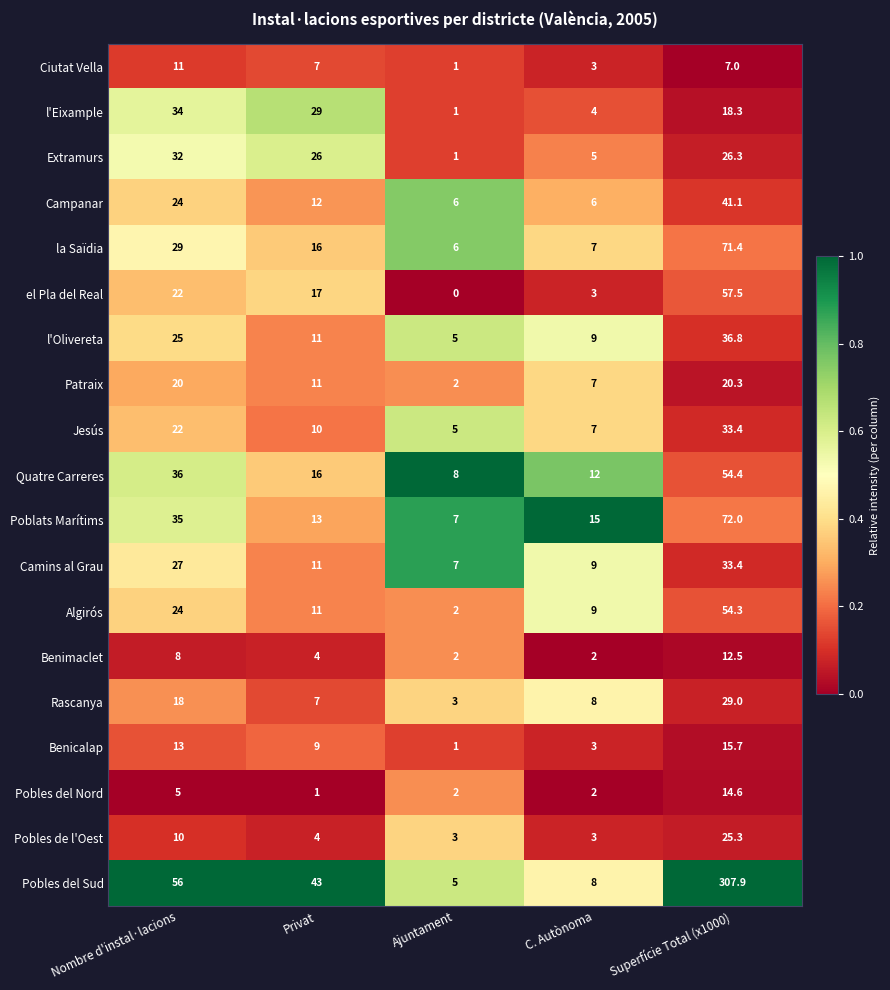

Read the Jesús value at Privat.

10.0